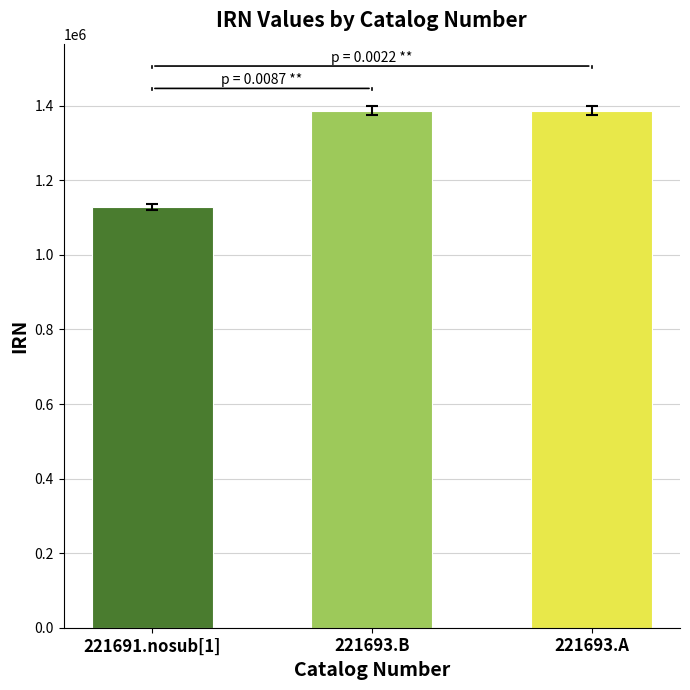

What is the value of the 1st bar from the left?

1127726